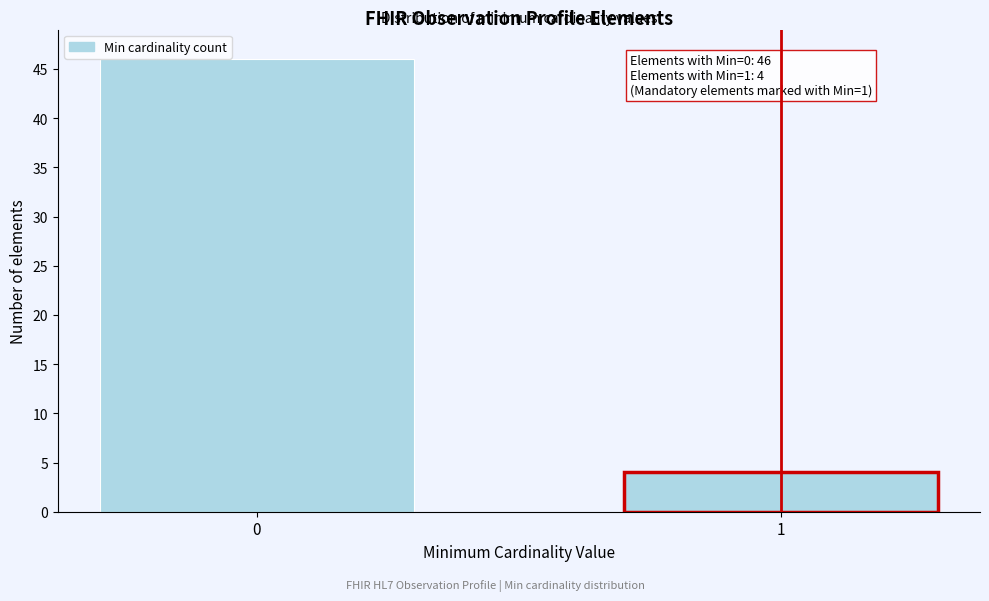

Reading left to right, what are all the values shown in this chart?

0=46	1=4